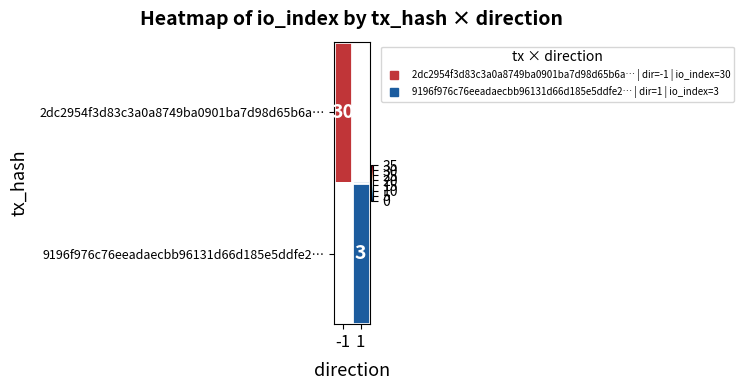

True or false: 9196f976c76eeadaecbb96131d66d185e5ddfe2… has a value of 3.0 at 1.

True